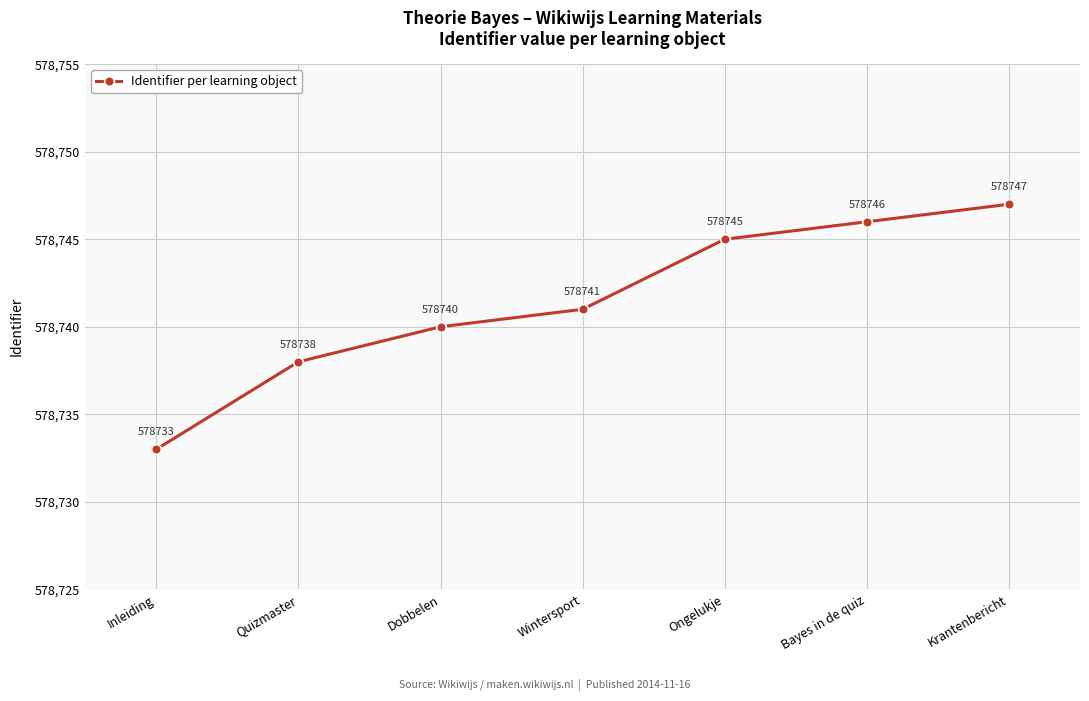

What is the smallest value displayed?

578733